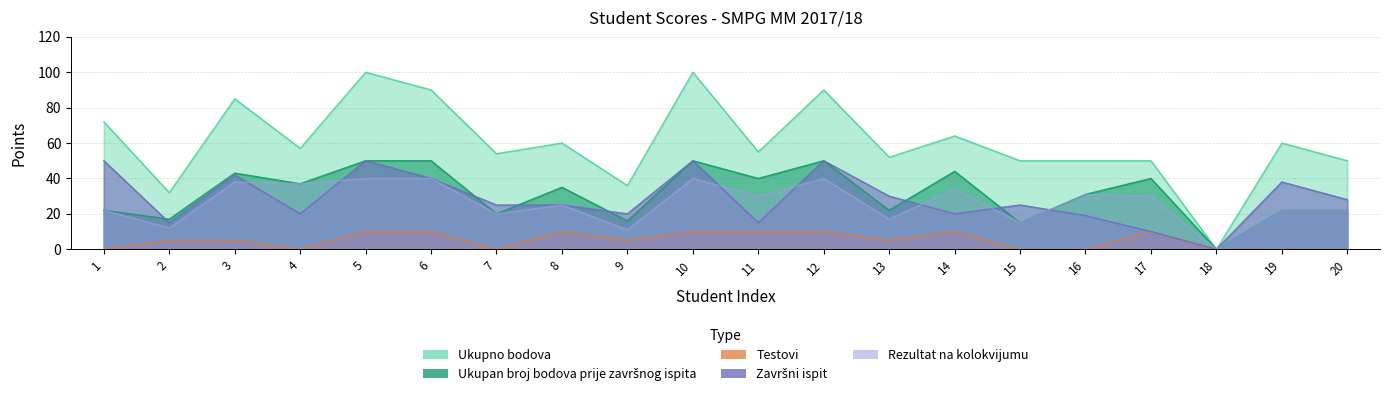

Which label corresponds to the largest value in the chart?

5